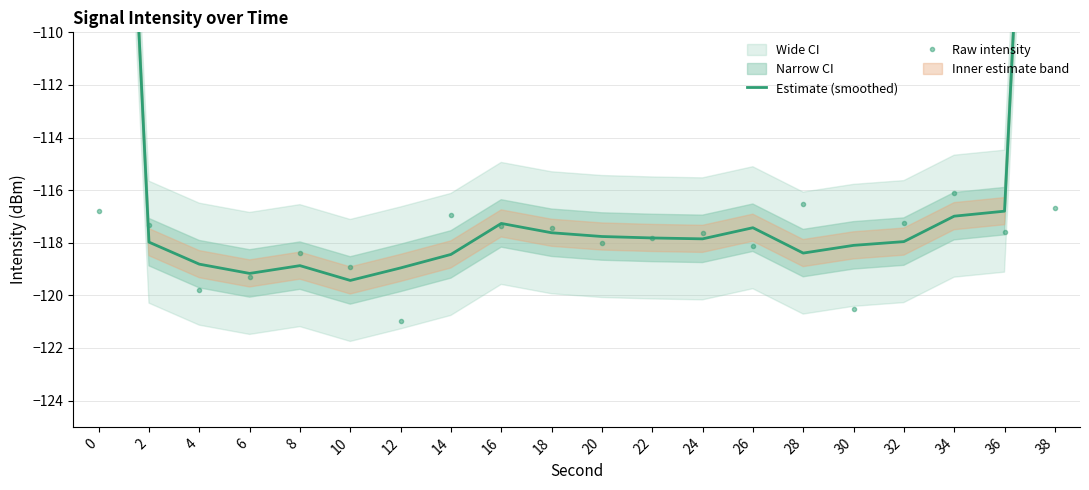

Which series ends up on top after the final intersection of Estimate (smoothed) and Raw intensity?

Estimate (smoothed)